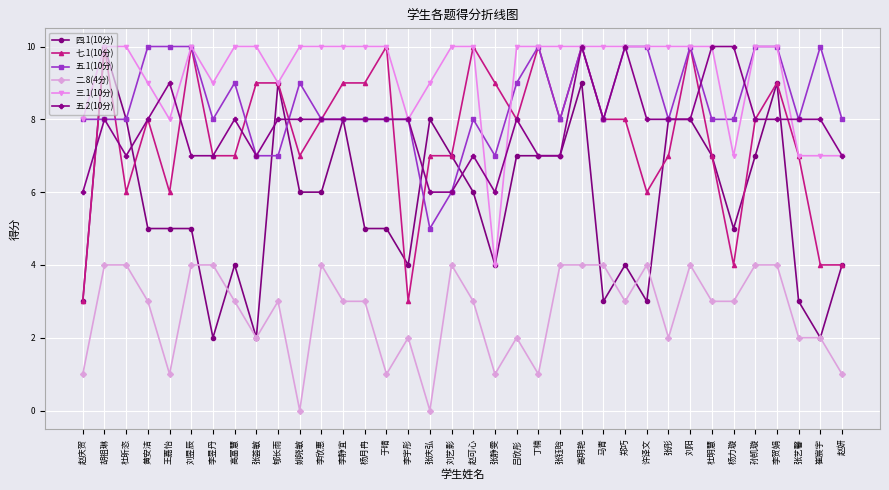

Reading left to right, extract all data points from this chart.

四.1(10分): 3	10	8	5	5	5	2	4	2	9	6	6	8	5	5	4	8	7	6	4	7	7	7	9	3	4	3	8	8	7	5	7	9	3	2	4
七.1(10分): 3	10	6	8	6	10	7	7	9	9	7	8	9	9	10	3	7	7	10	9	8	10	8	10	8	8	6	7	10	7	4	8	9	7	4	4
五.1(10分): 8	8	8	10	10	10	8	9	7	7	9	8	8	8	8	8	5	6	8	7	9	10	8	10	8	10	10	8	10	8	8	10	10	8	10	8
二.8(4分): 1	4	4	3	1	4	4	3	2	3	0	4	3	3	1	2	0	4	3	1	2	1	4	4	4	3	4	2	4	3	3	4	4	2	2	1
三.1(10分): 8	10	10	9	8	10	9	10	10	9	10	10	10	10	10	8	9	10	10	4	10	10	10	10	10	10	10	10	10	10	7	10	10	7	7	7
五.2(10分): 6	8	7	8	9	7	7	8	7	8	8	8	8	8	8	8	6	6	7	6	8	7	7	10	8	10	8	8	8	10	10	8	8	8	8	7